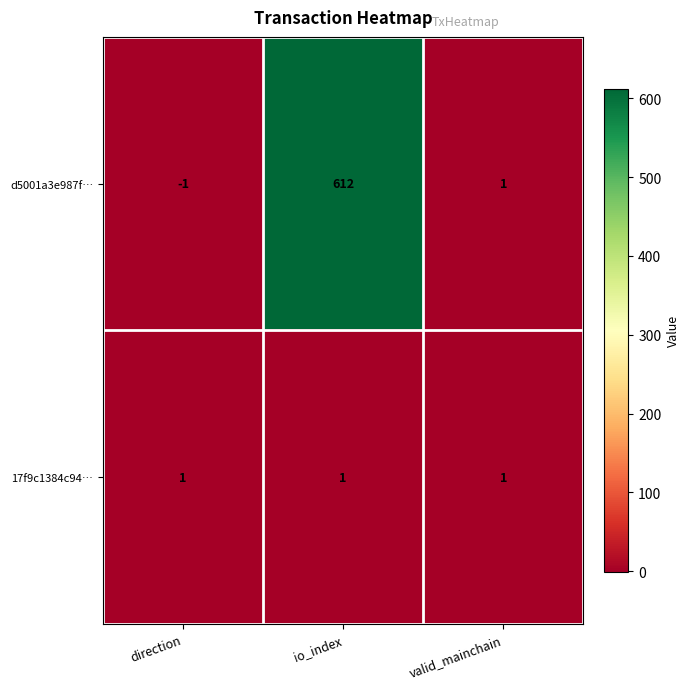

What is the difference between the highest and lowest values at io_index?

611